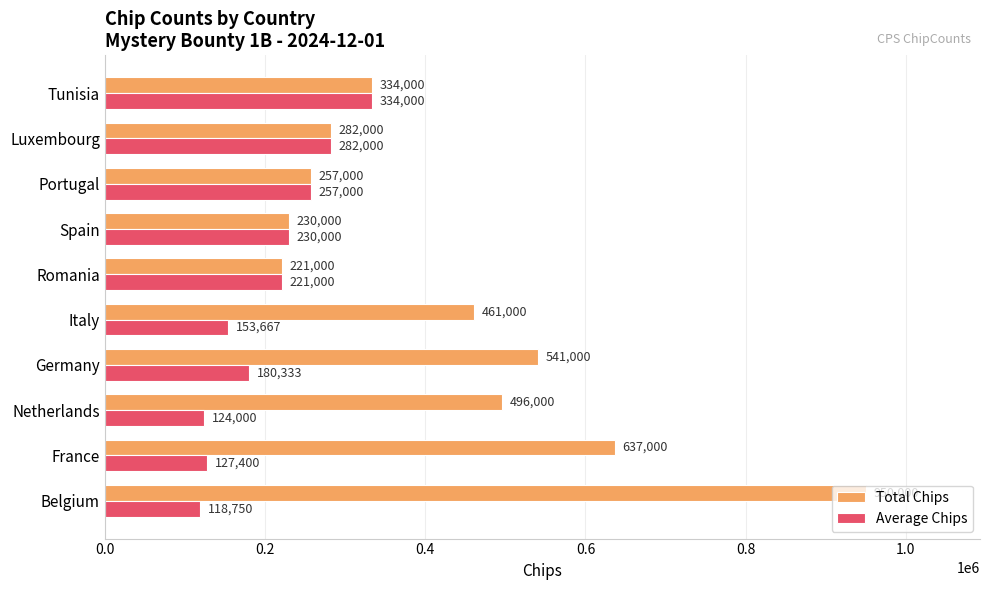

Which category has the highest value in the Average Chips series?

Tunisia